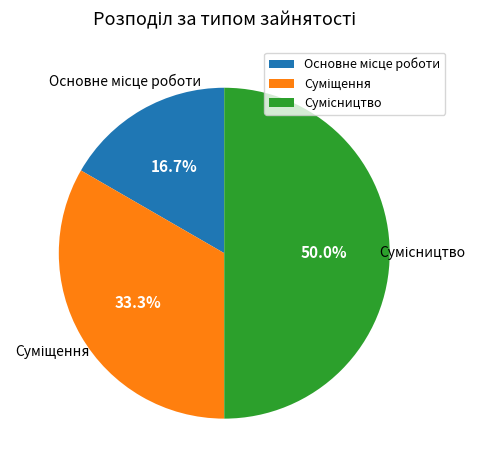

Approximately how many times larger is the value at Основне місце роботи compared to Сумісництво?

0.3